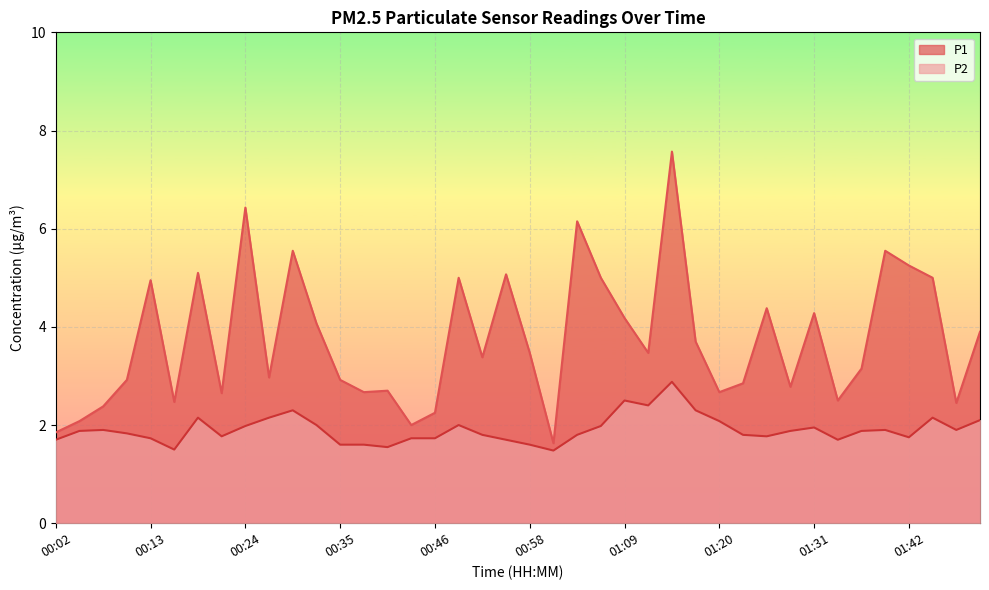

Which category has the lowest value in the P2 series?

01:01